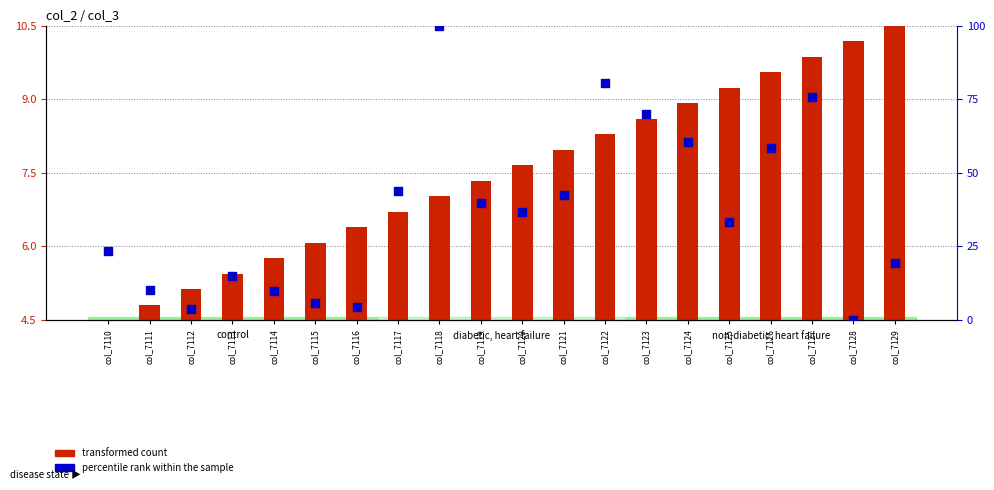

Which series has the widest spread of Y values?

percentile rank within the sample